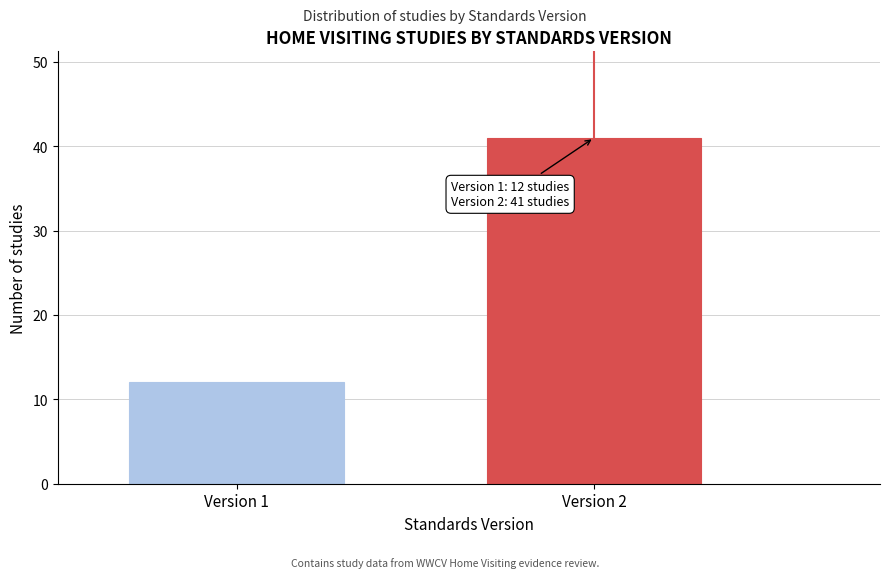

Reading left to right, what are all the values shown in this chart?

Version 1=12	Version 2=41